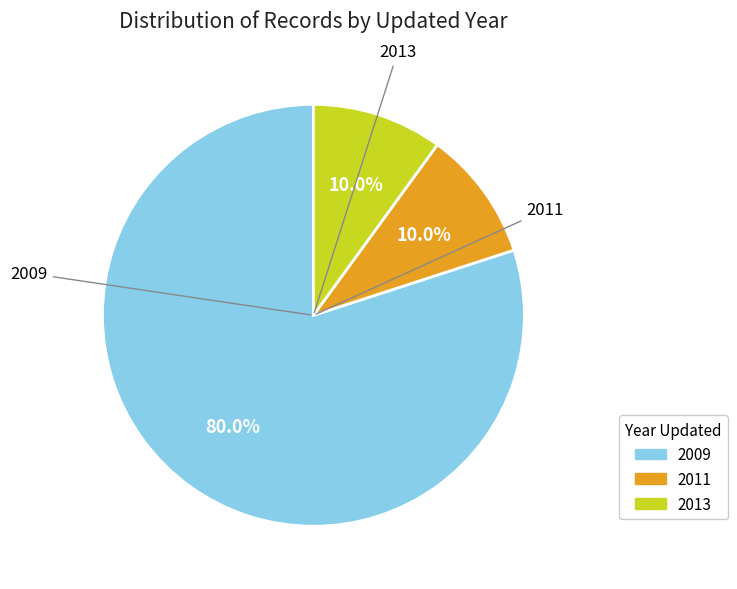

Is there a majority slice in this chart?

Yes